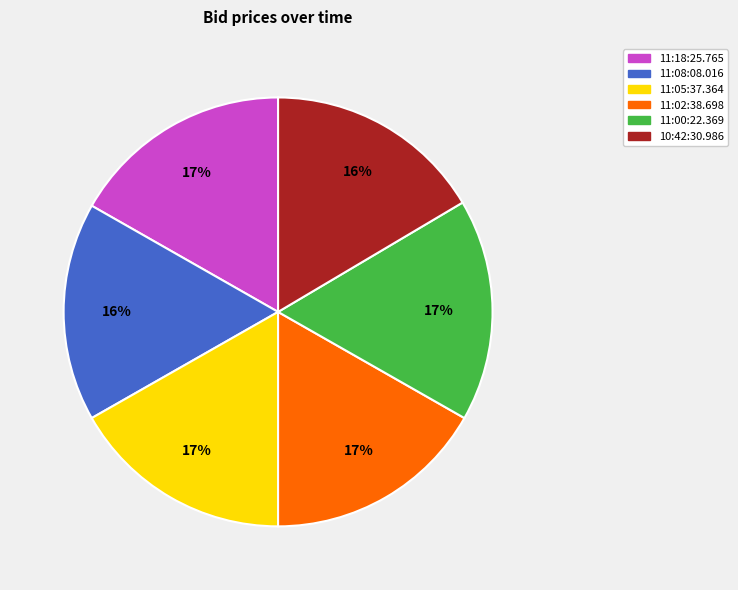

How many slices are in this pie chart?

6